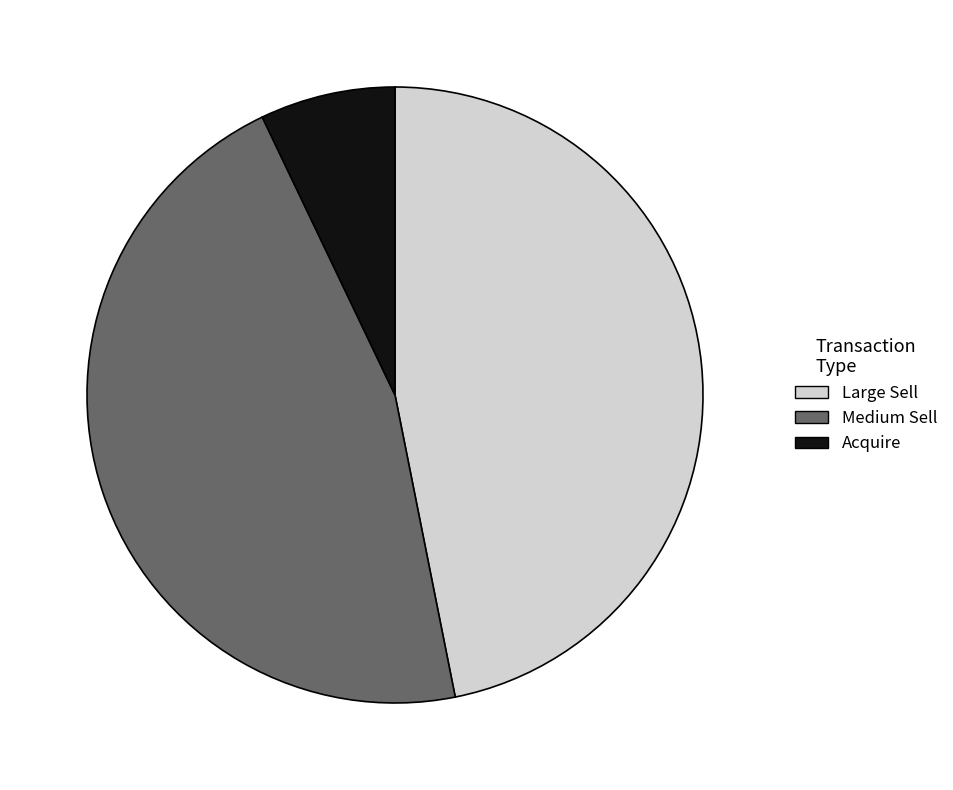

What is the smallest slice in the pie chart?

Acquire